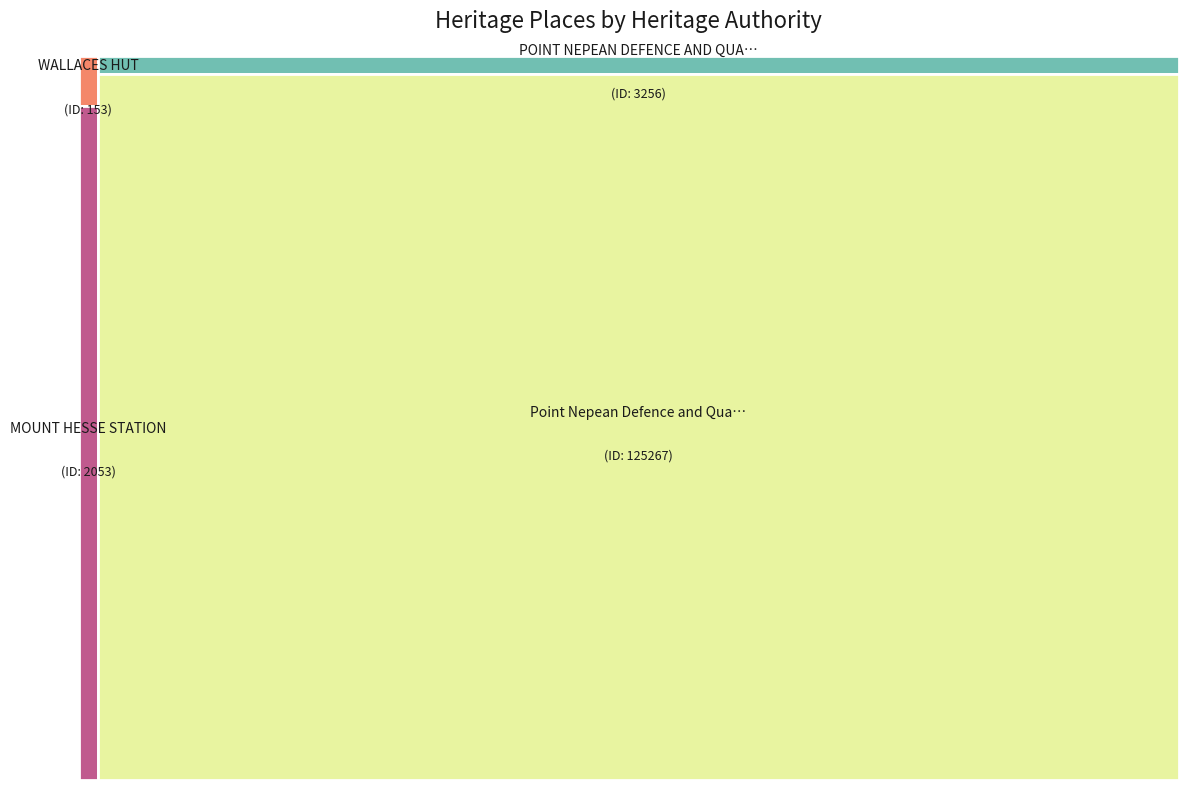

To the nearest percent, what is the combined percentage of WALLACES HUT and MOUNT HESSE STATION?

2%